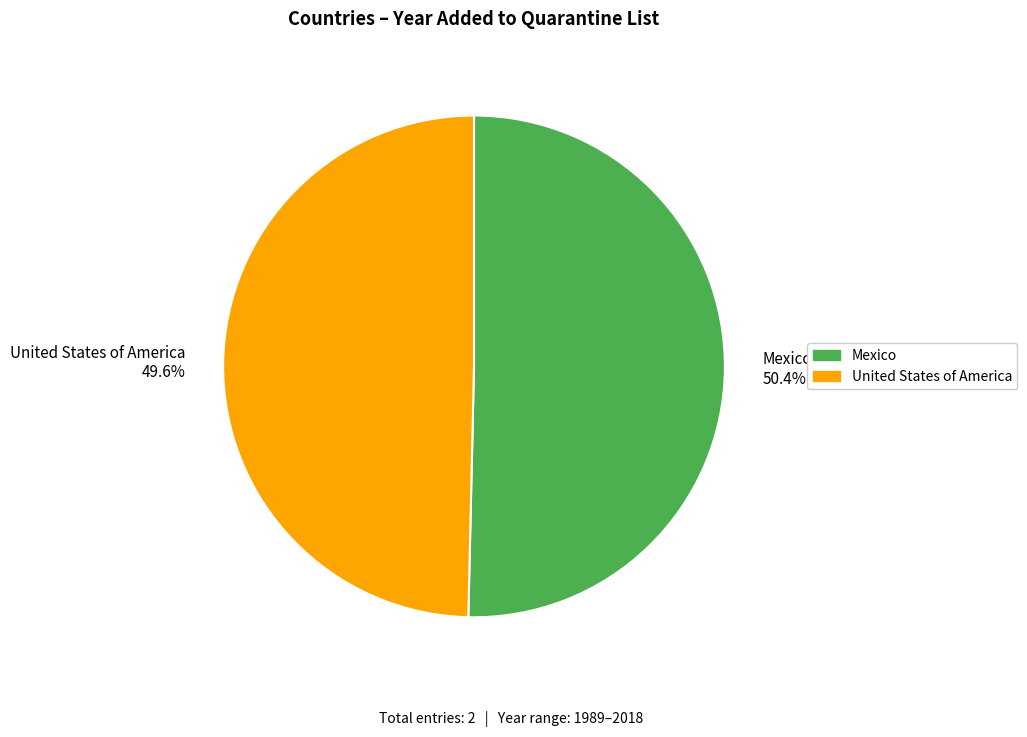

How many segments does this pie chart have?

2